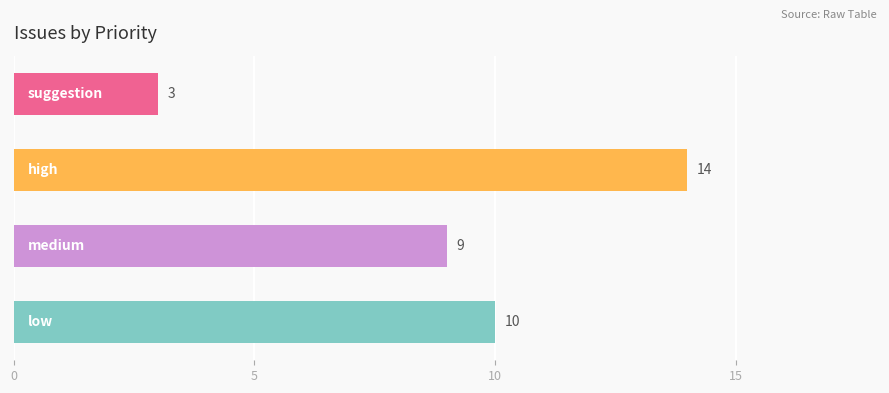

What is the sum of all values?

36